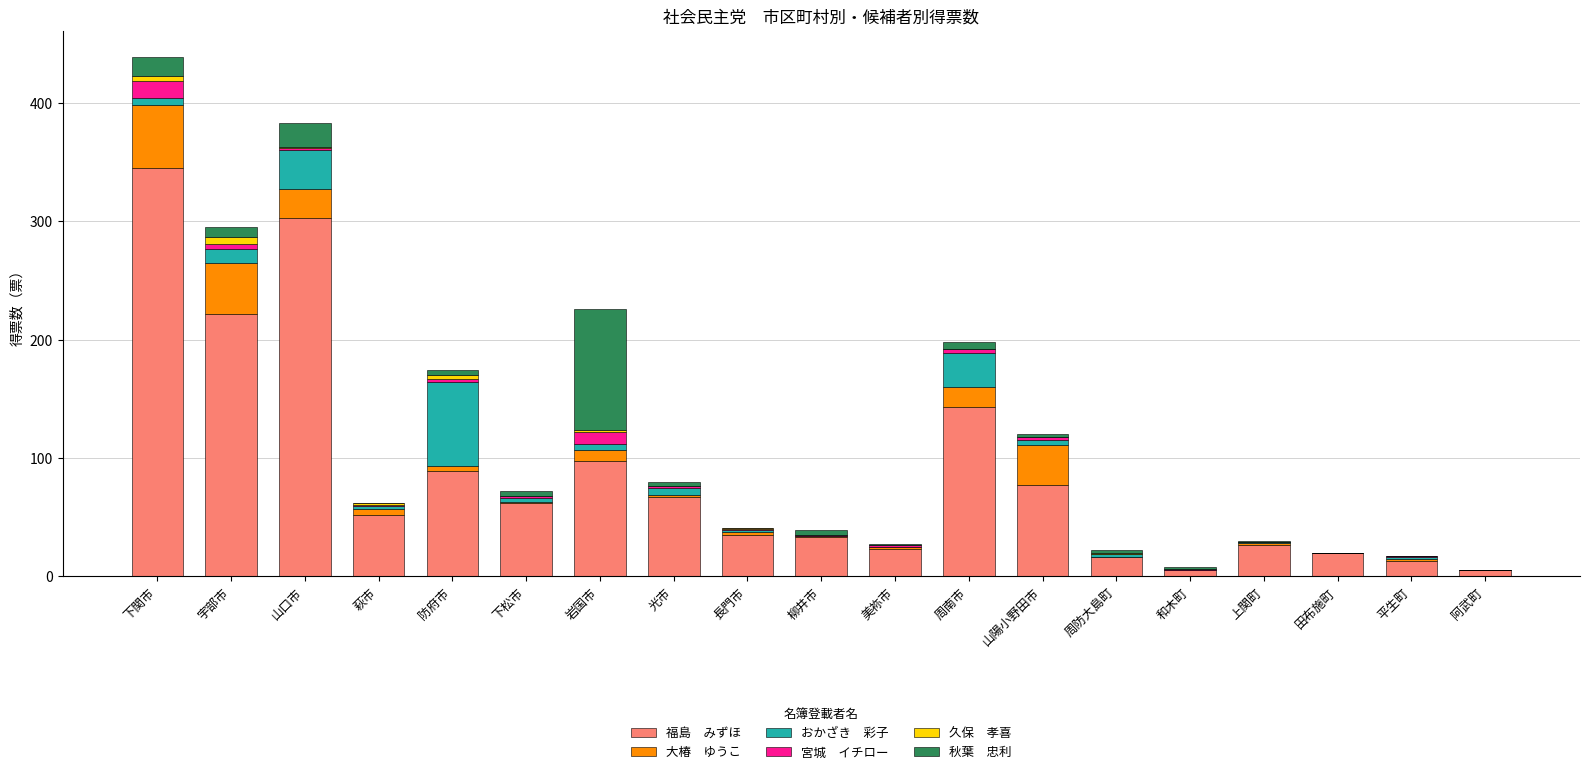

At which category is the sum across all series the highest?

下関市